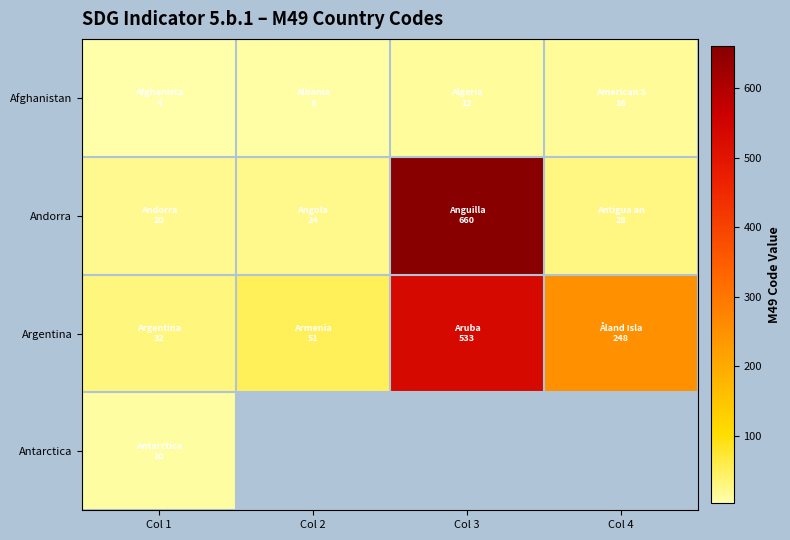

The Argentina series shows 32.0 at Col 1. True or false?

True